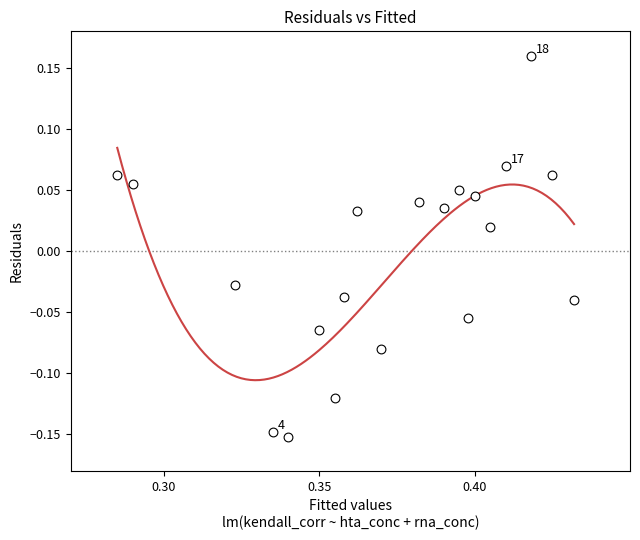

What is the range of Y values (max minus min)?

0.3